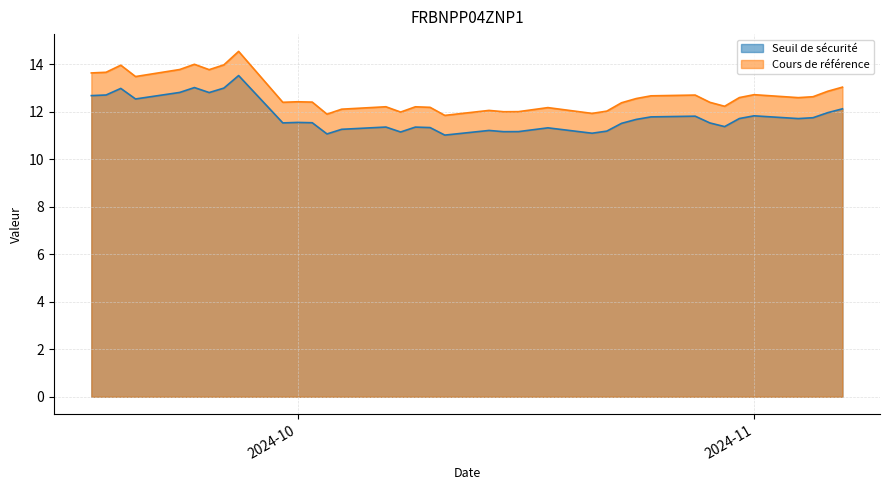

How many distinct data groups are displayed?

2